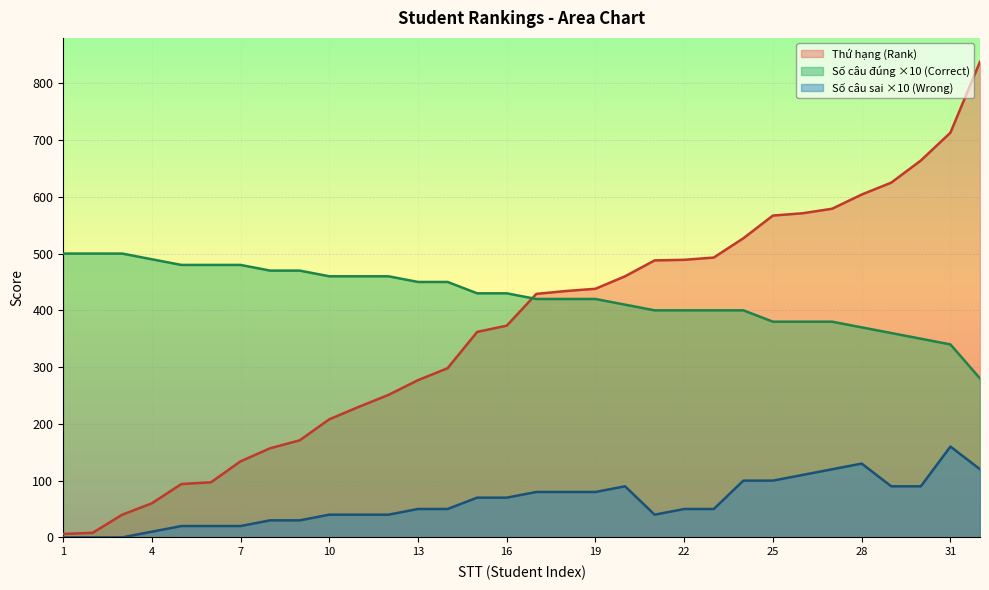

How many values in the Số câu đúng (Correct) series exceed 430?

14